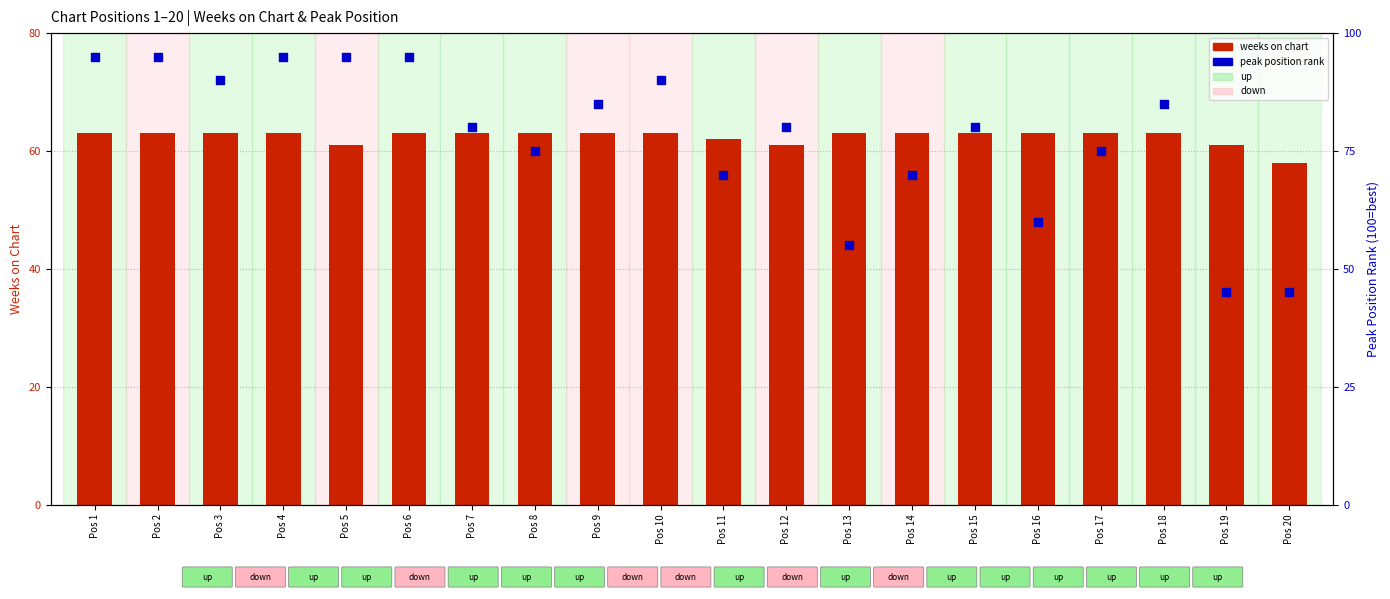

What are all the series names shown in the legend?

weeks on chart, peak position rank